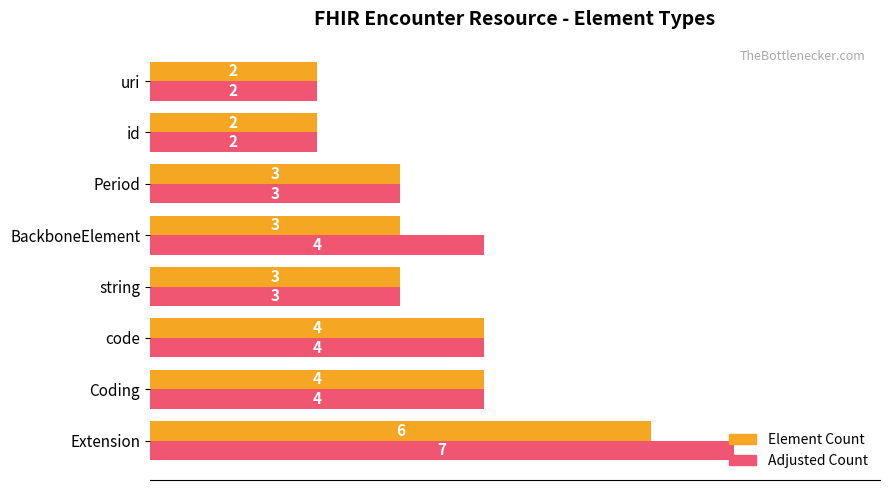

What is the difference between the maximum and second lowest values in the Adjusted Count series?

5